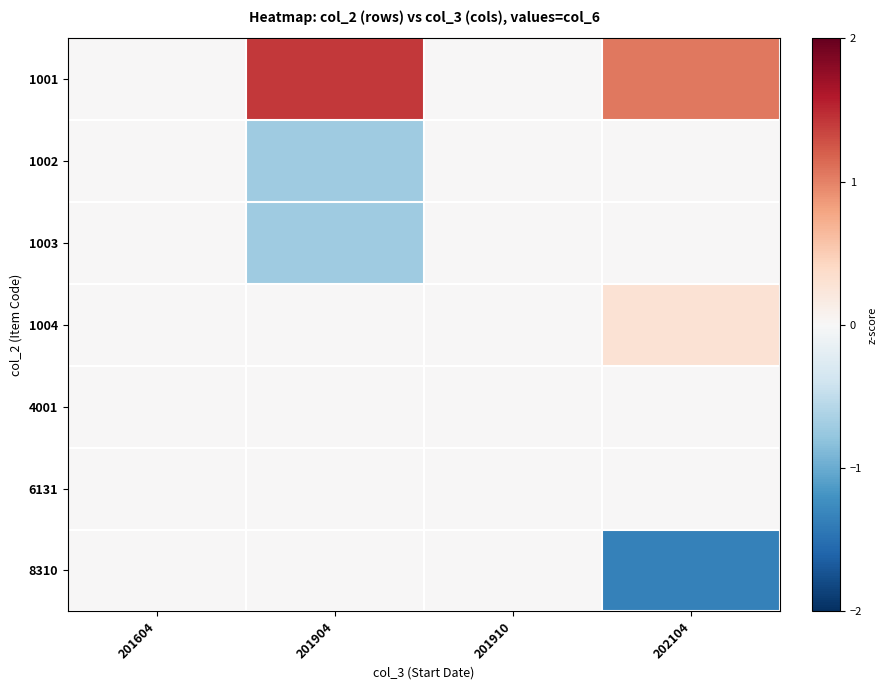

Rank the series at 202104 from lowest to highest value.

8310, 1002, 1003, 4001, 6131, 1004, 1001